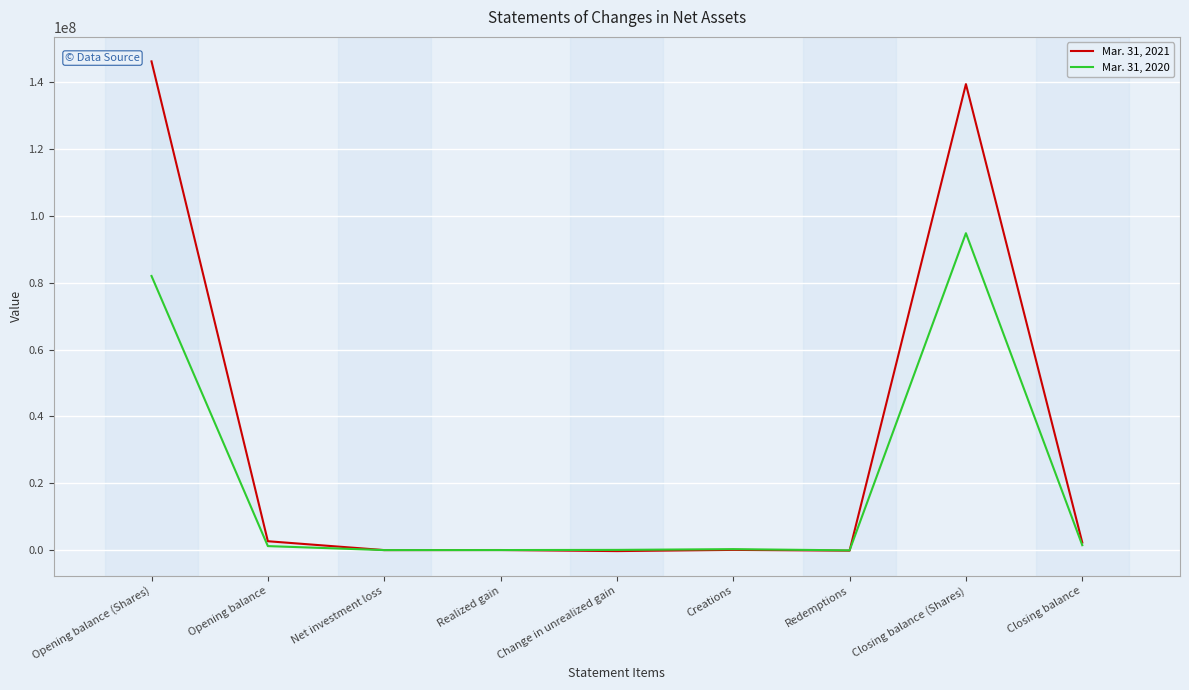

How many values in Mar. 31, 2020 are above zero?

7